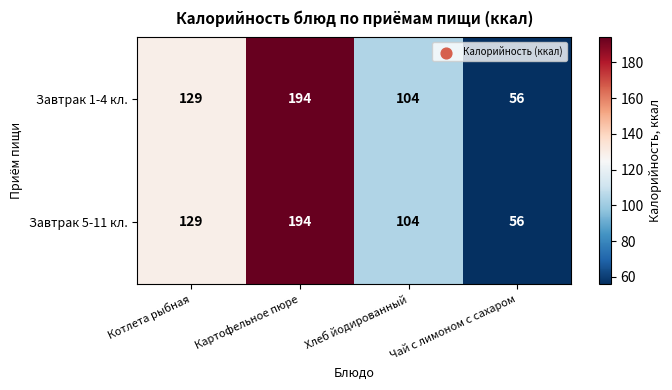

What is the total value across all series at Котлета рыбная?

258